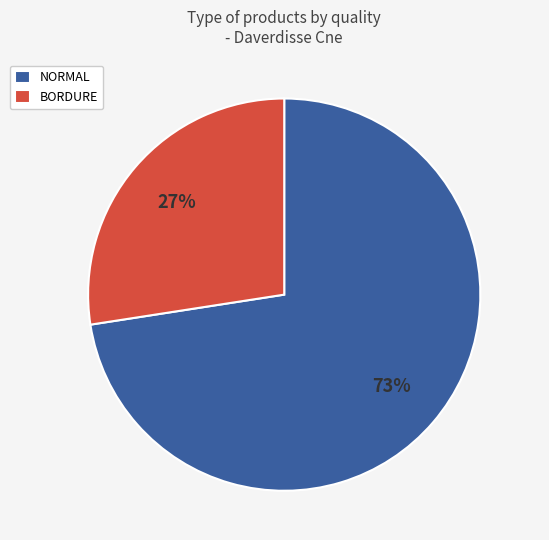

How many segments does this pie chart have?

2